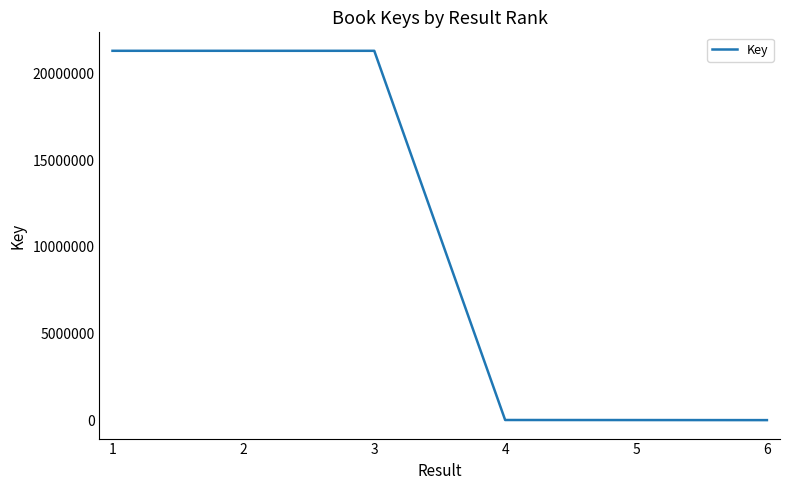

The value at 3 is 5065740. True or false?

False